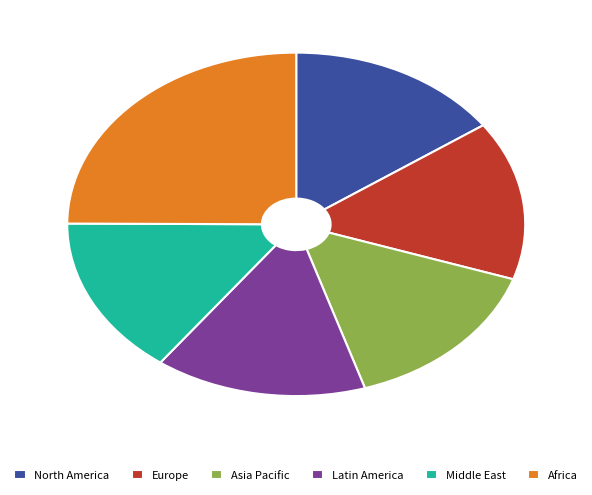

Is it true that Africa is 35% of the pie?

False